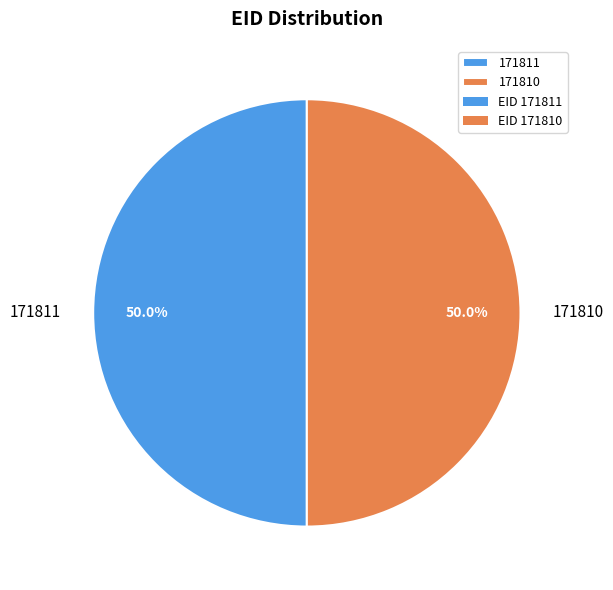

What percentage do 171811 and 171810 together represent?

100.0%